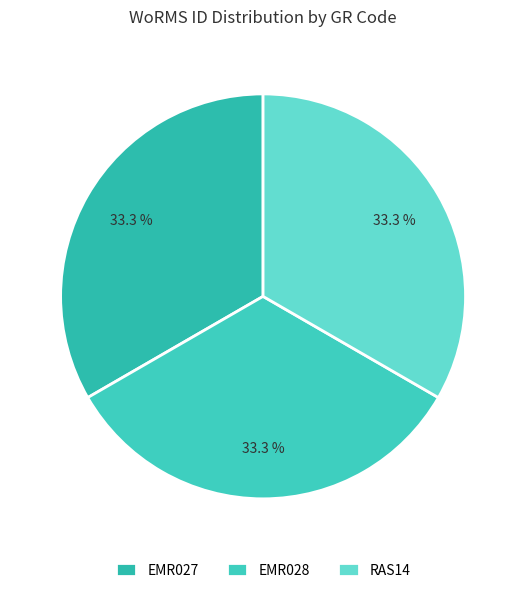

True or false: EMR027 accounts for 33% of the total.

True